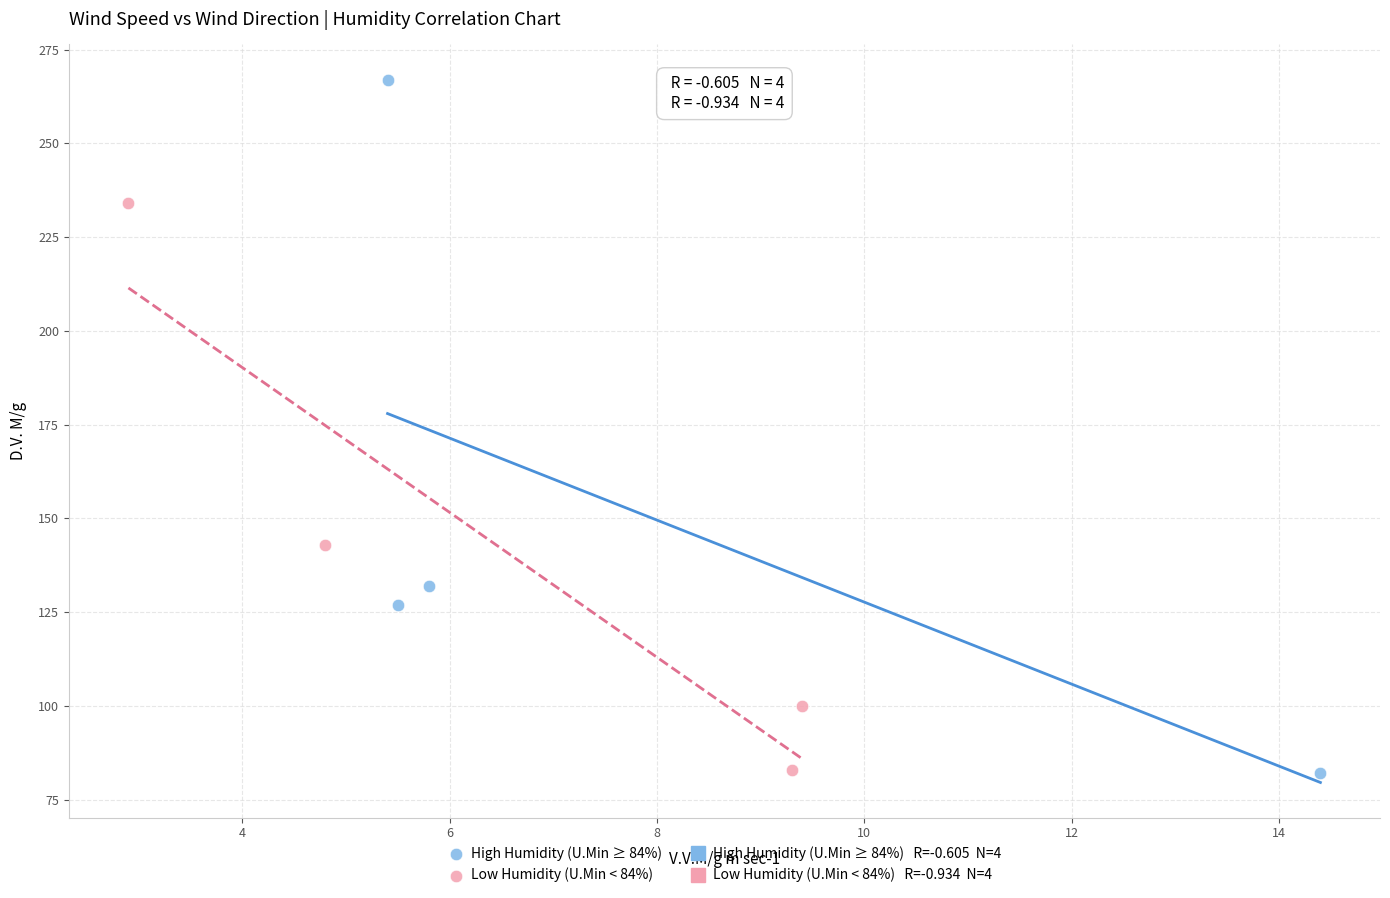

Which series reaches the maximum Y coordinate?

High Humidity (U.Min ≥ 84%)